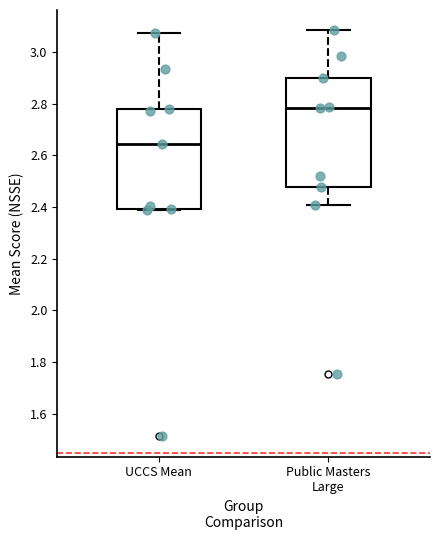

Which box has the highest median line?

Public Masters Large